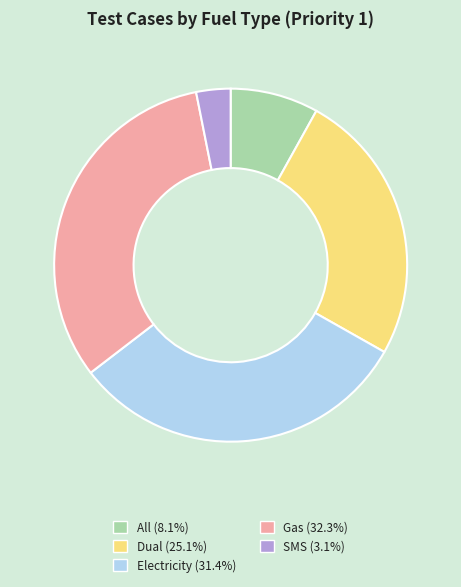

How many segments does this pie chart have?

5